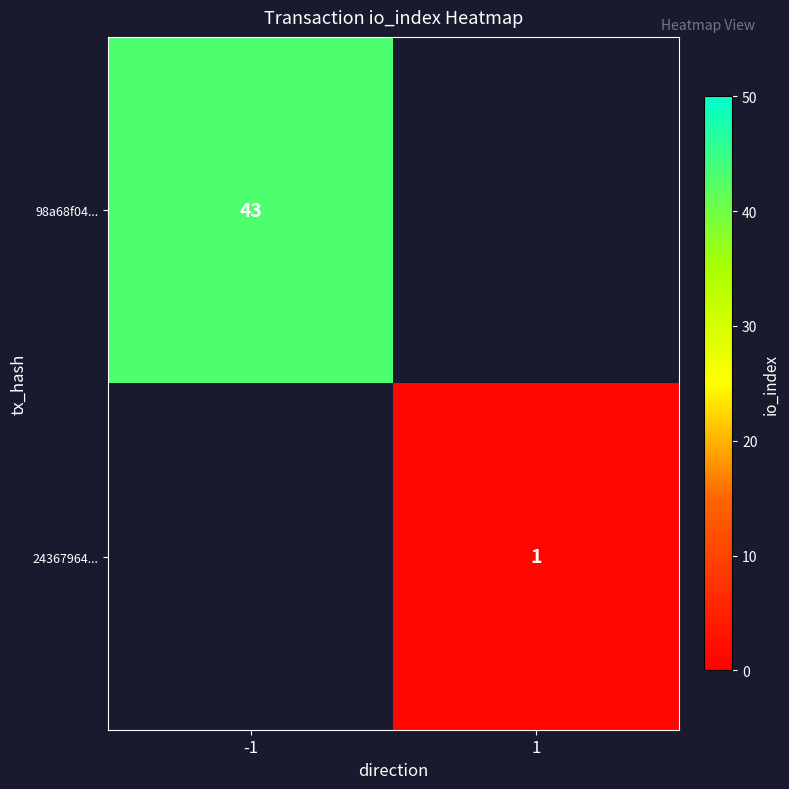

The 98a68f04... series shows 43 at -1. True or false?

True